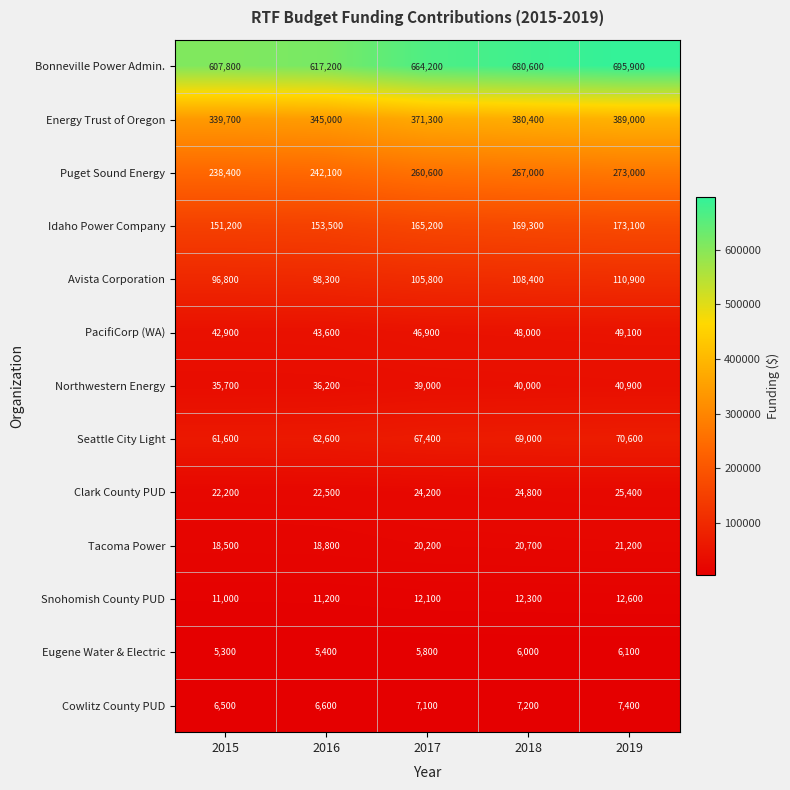

The Idaho Power Company series shows 153500 at 2016. True or false?

True